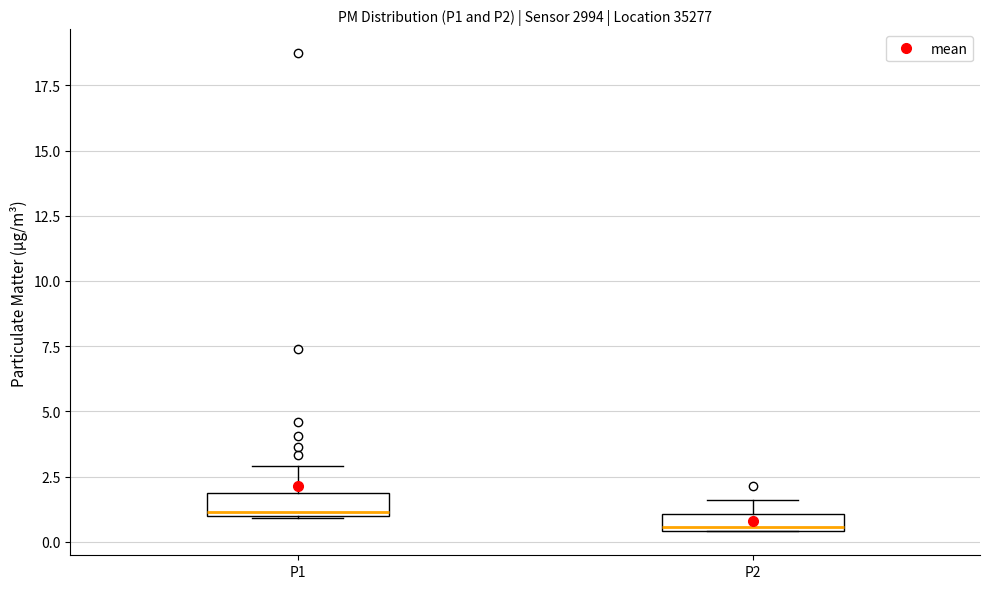

Which box has the lowest median line?

P2